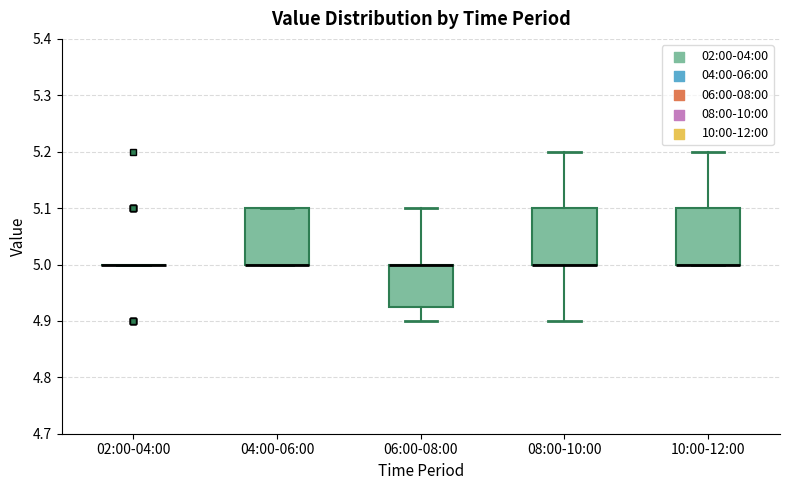

Where does the upper whisker of the box for 06:00-08:00 end on the y-axis? The values are not printed on the chart, so give them approximately, as read against the axis.

5.10